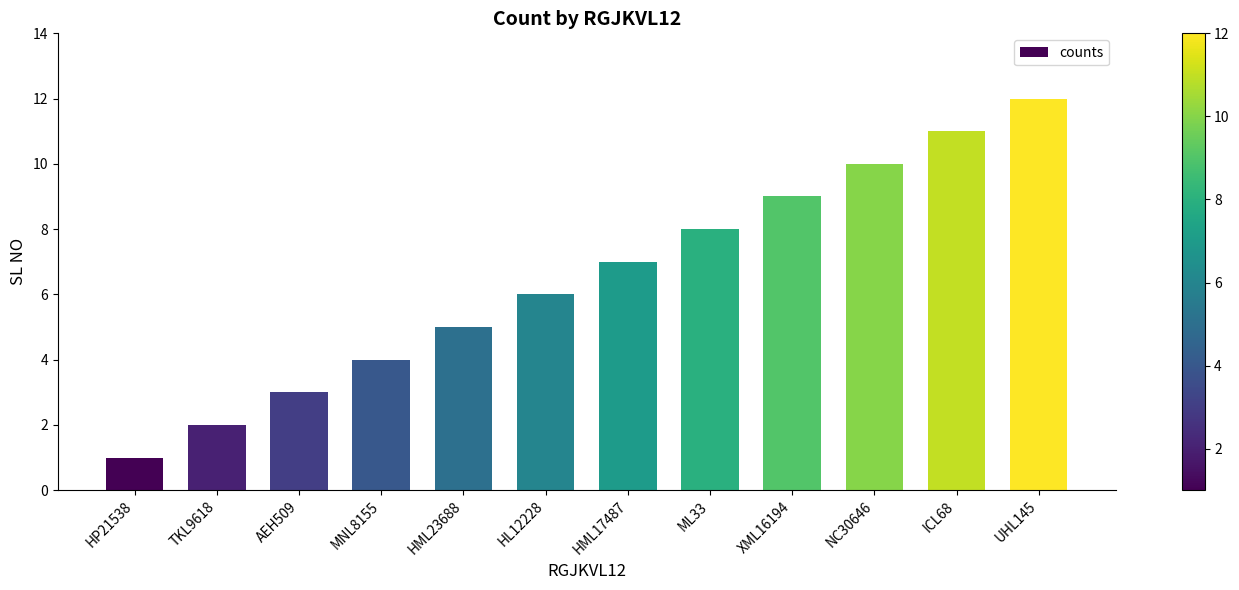

What is the change in value from AEH509 to XML16194?

+6